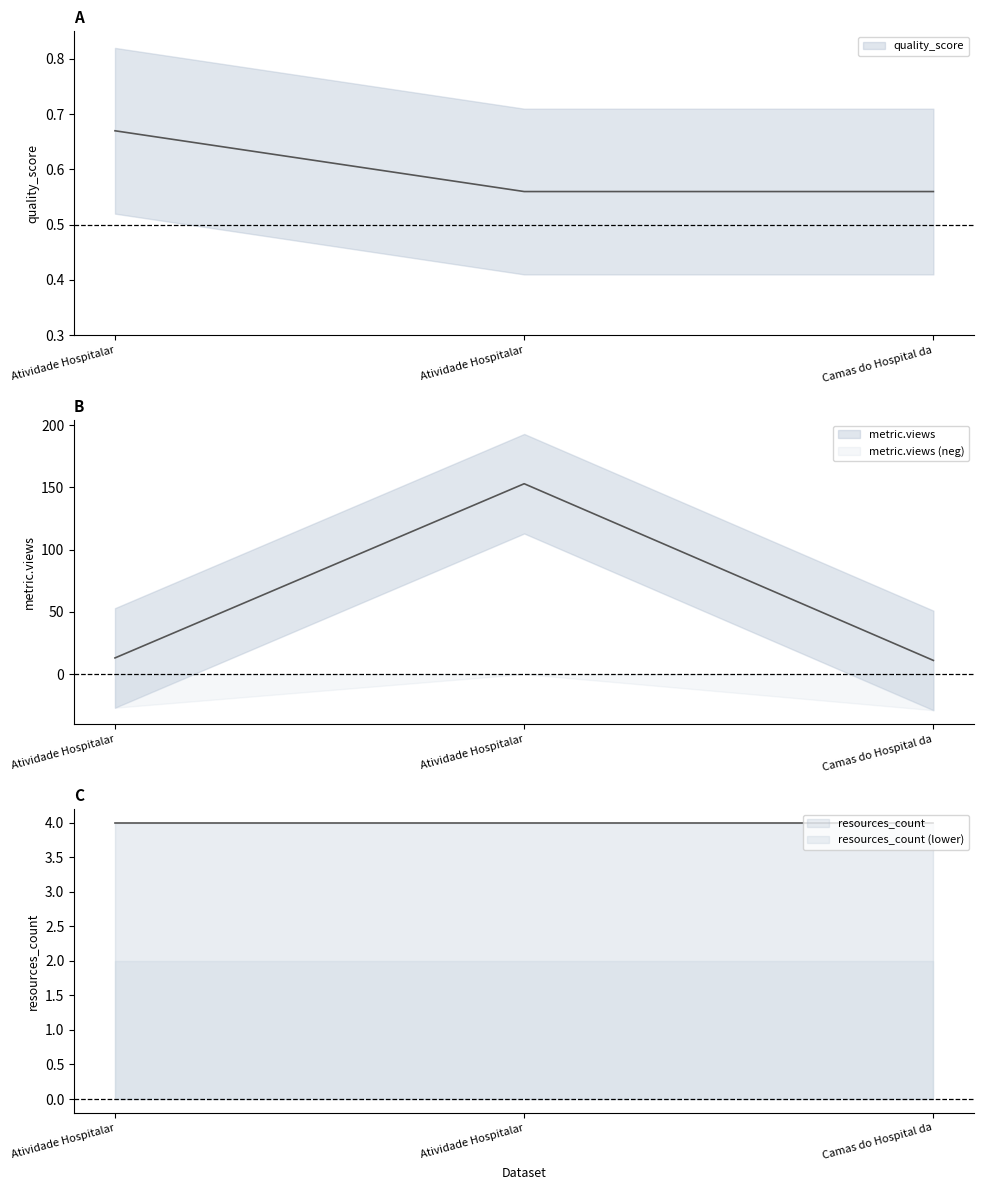

Which has a higher value, Atividade Hospitalar – Atos or Camas do Hospital das Forcas Armadas?

Atividade Hospitalar – Atos